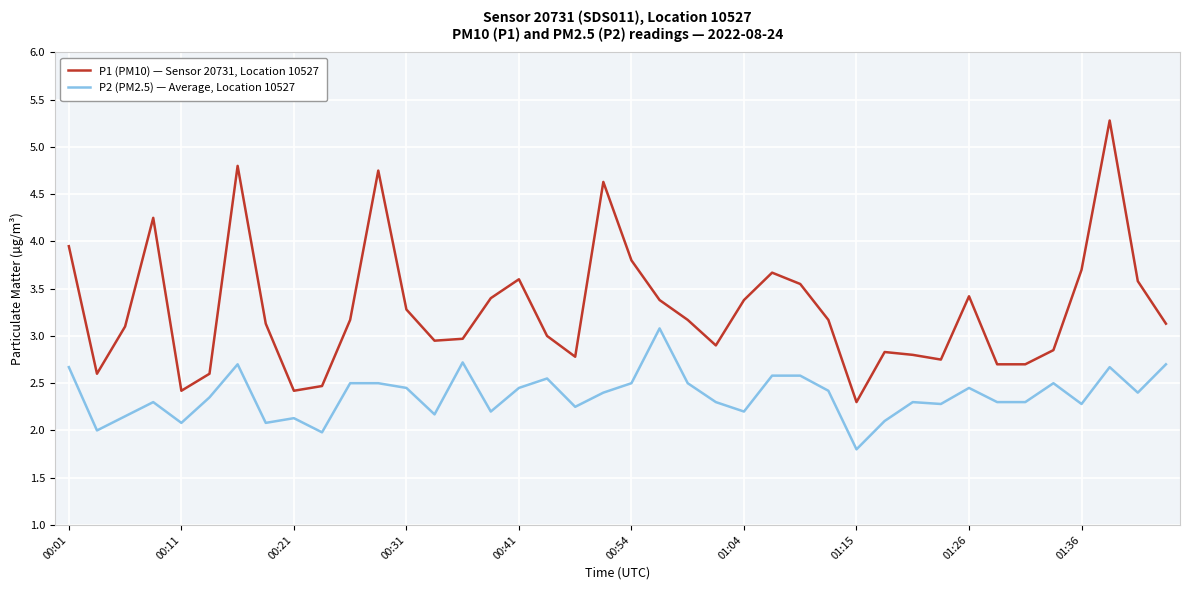

Which series has the widest spread of values?

P1 (PM10) — Sensor 20731, Location 10527